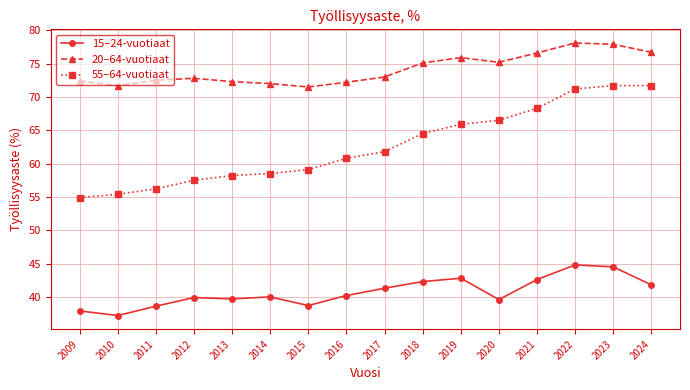

At how many categories does at least one series exceed 44?

16